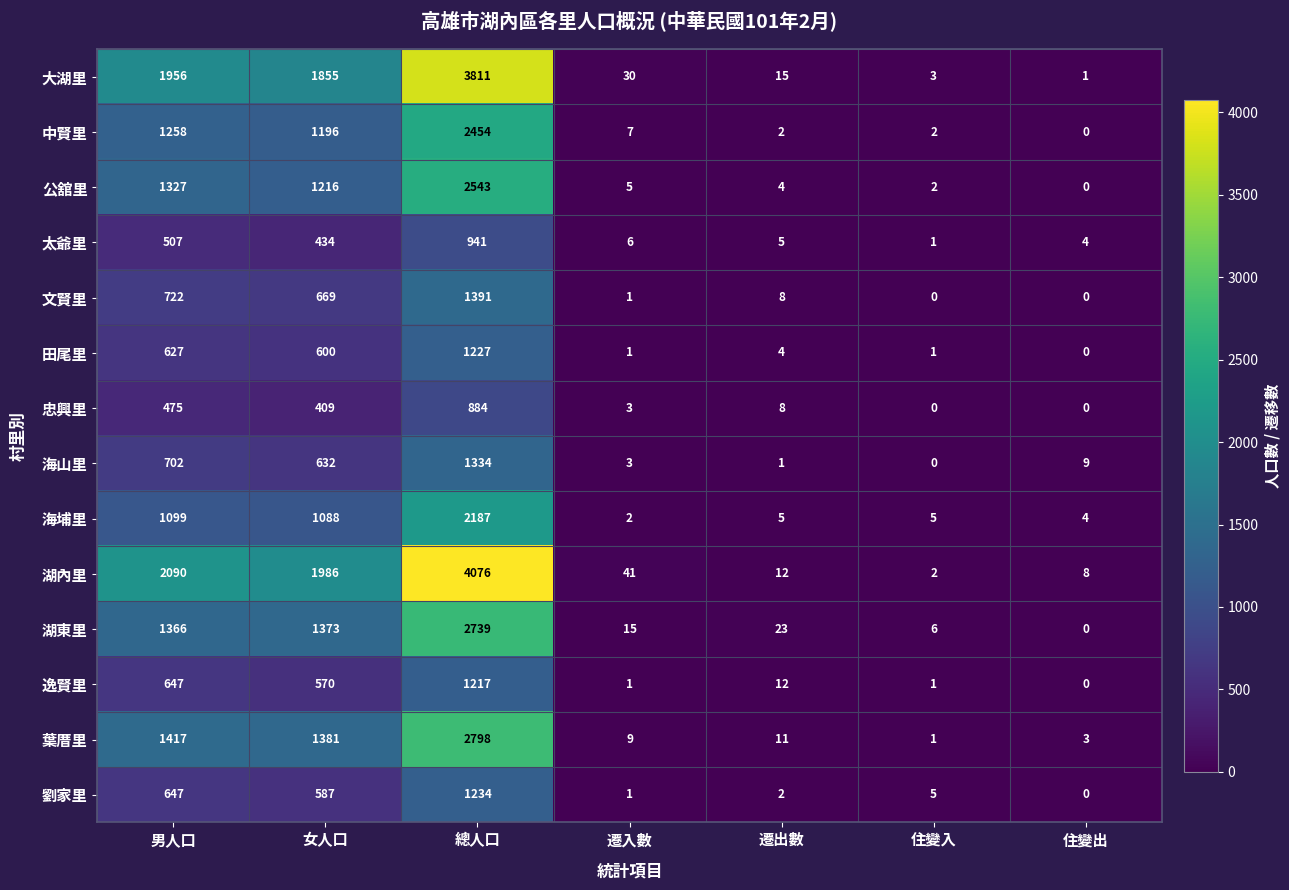

Which category has the highest value across all series?

總人口